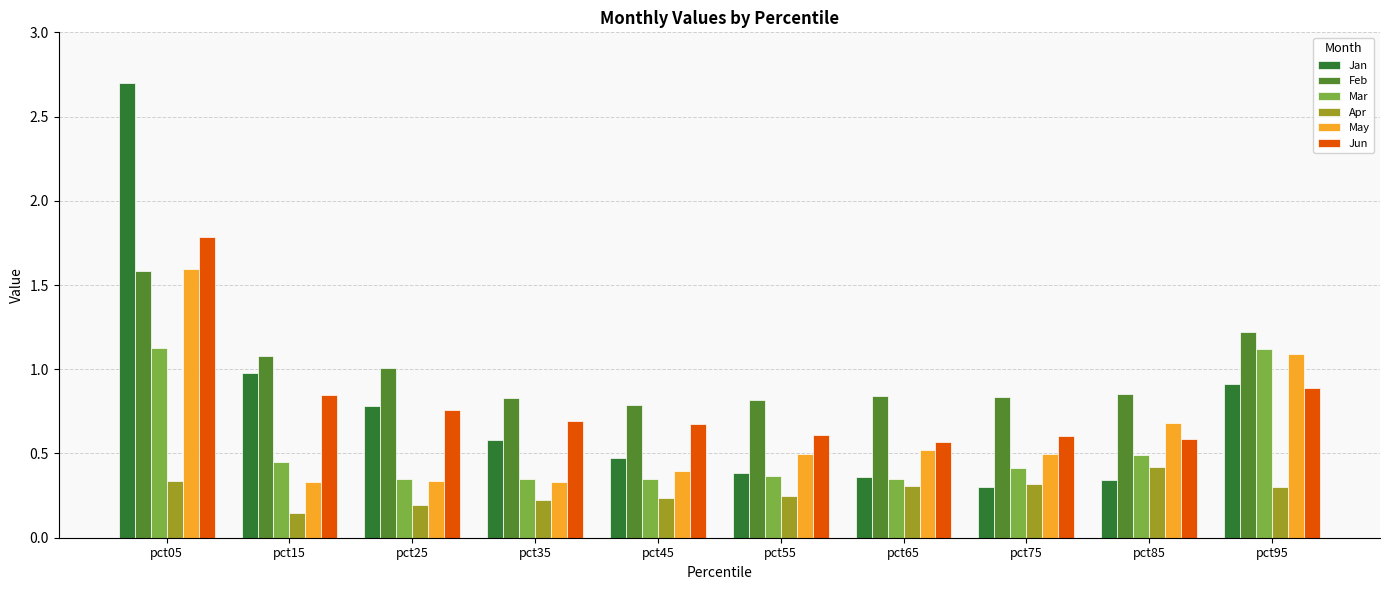

What is the total value across all series at pct75?

3.0